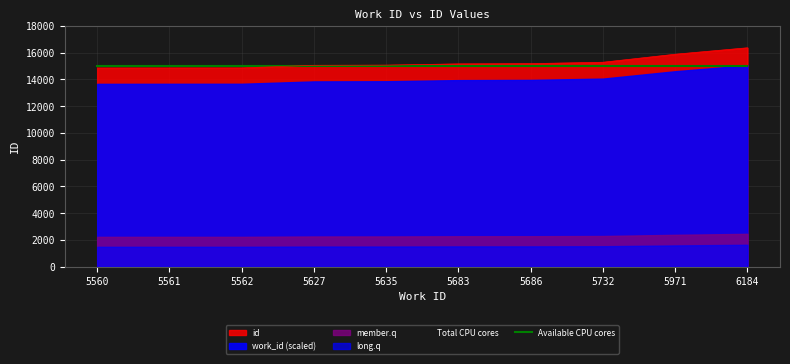

What is the sum of the values at 5561 and 5686?

30036